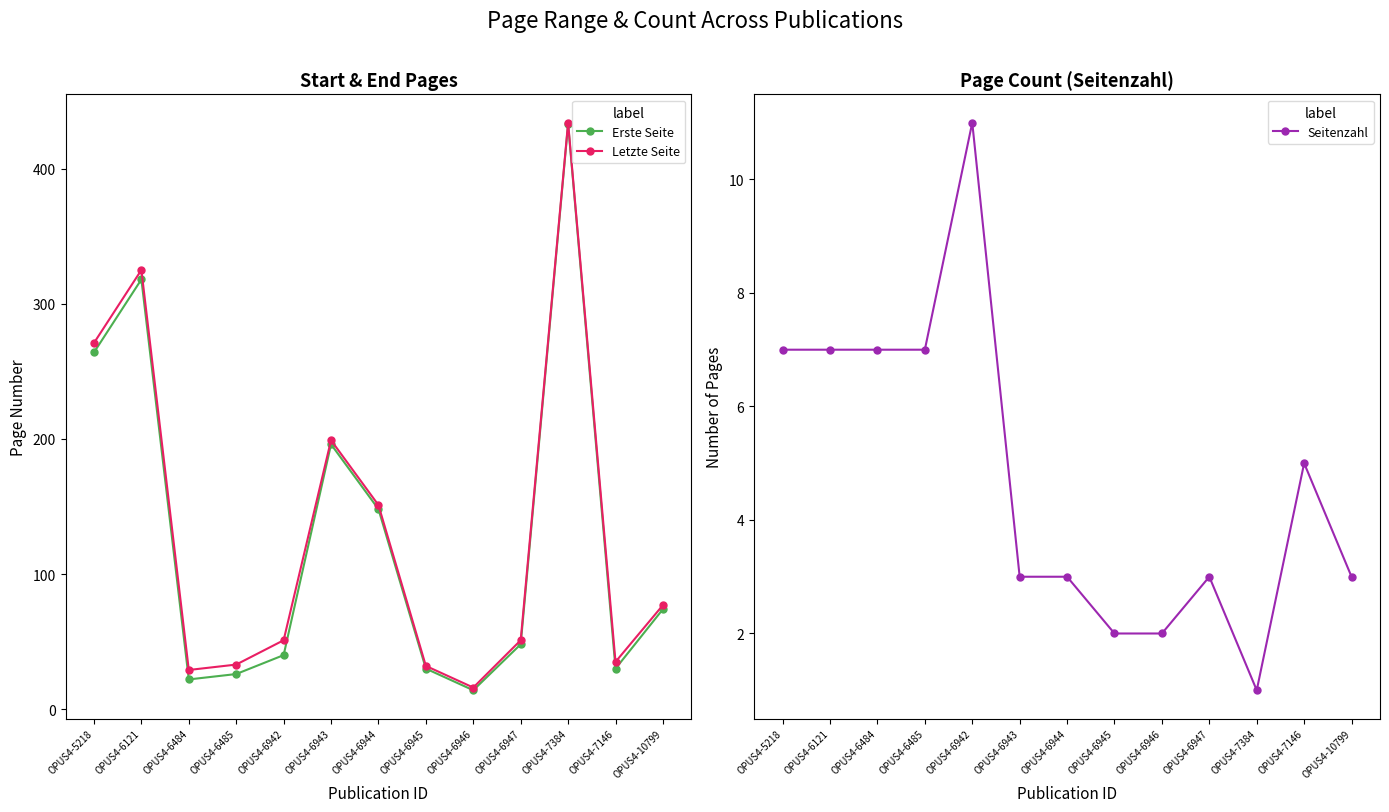

What is the lowest value of the Seitenzahl series?

1